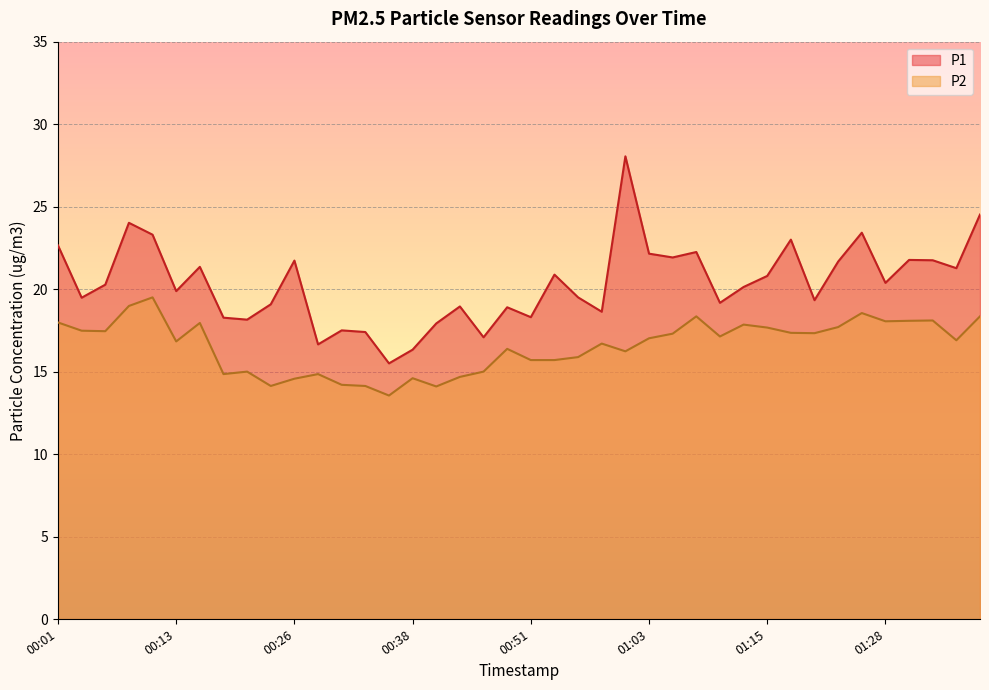

How many data points in P2 are less than 17?

20